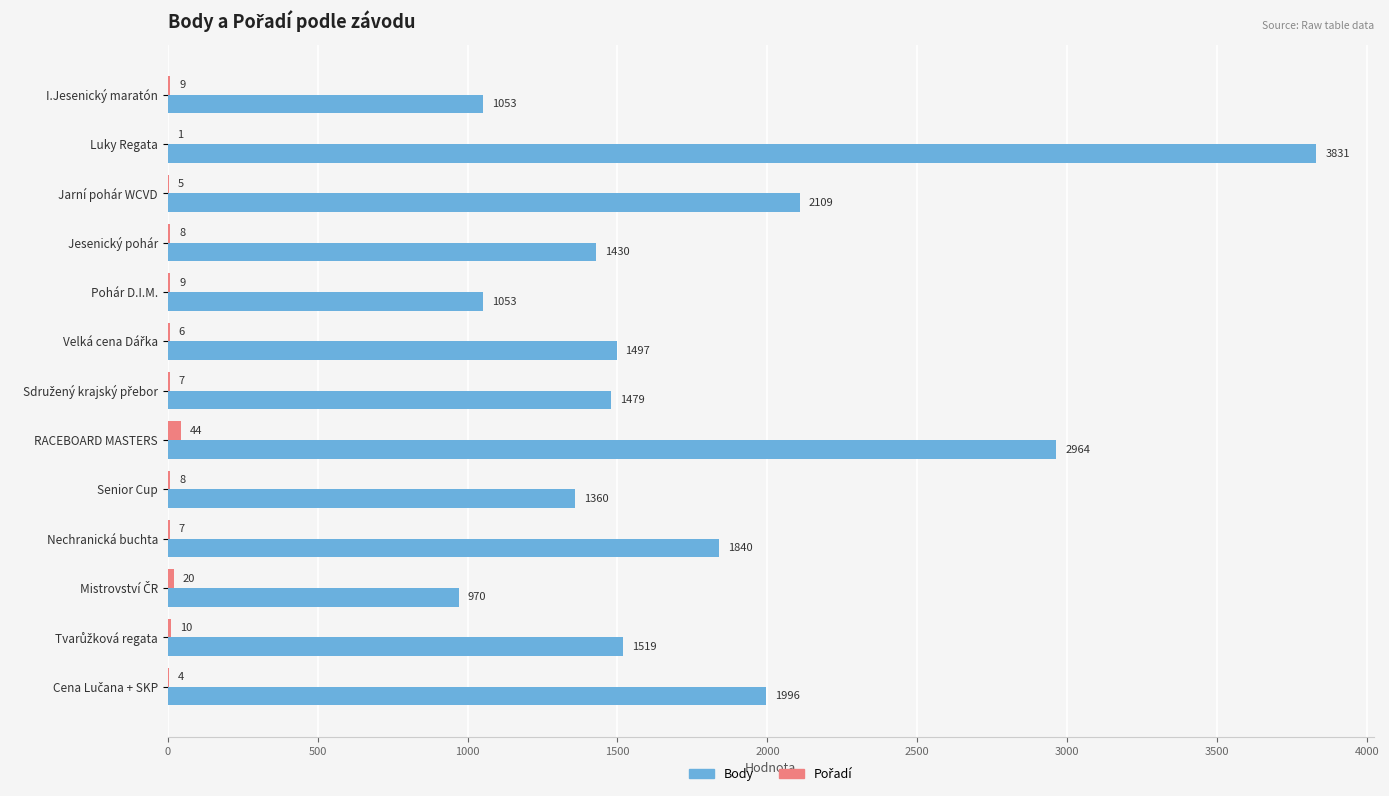

What is the maximum value shown in the chart?

3831